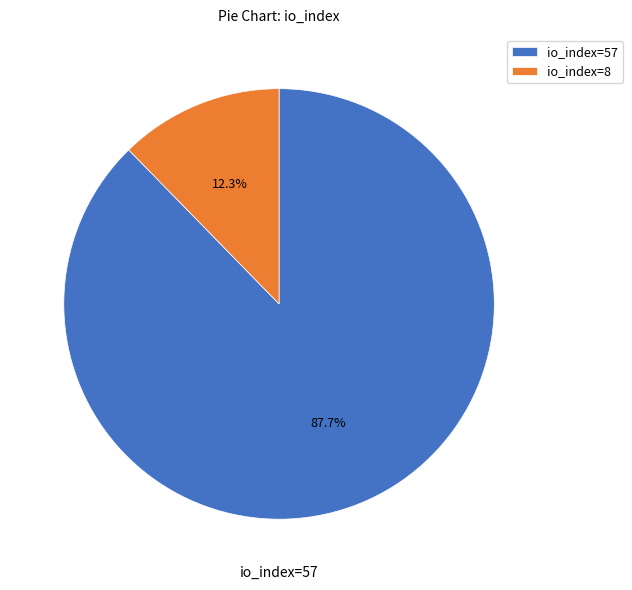

To the nearest percent, what is the combined percentage of io_index=8 and io_index=57?

100%